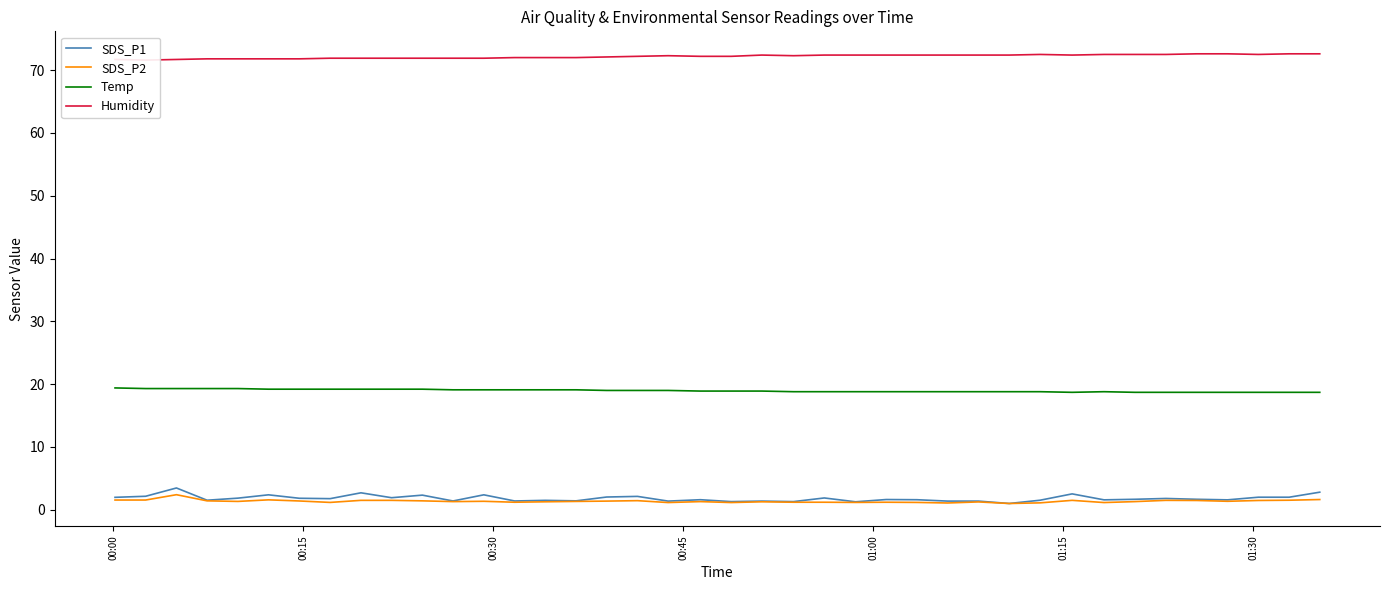

Does the chart have visible grid lines?

No